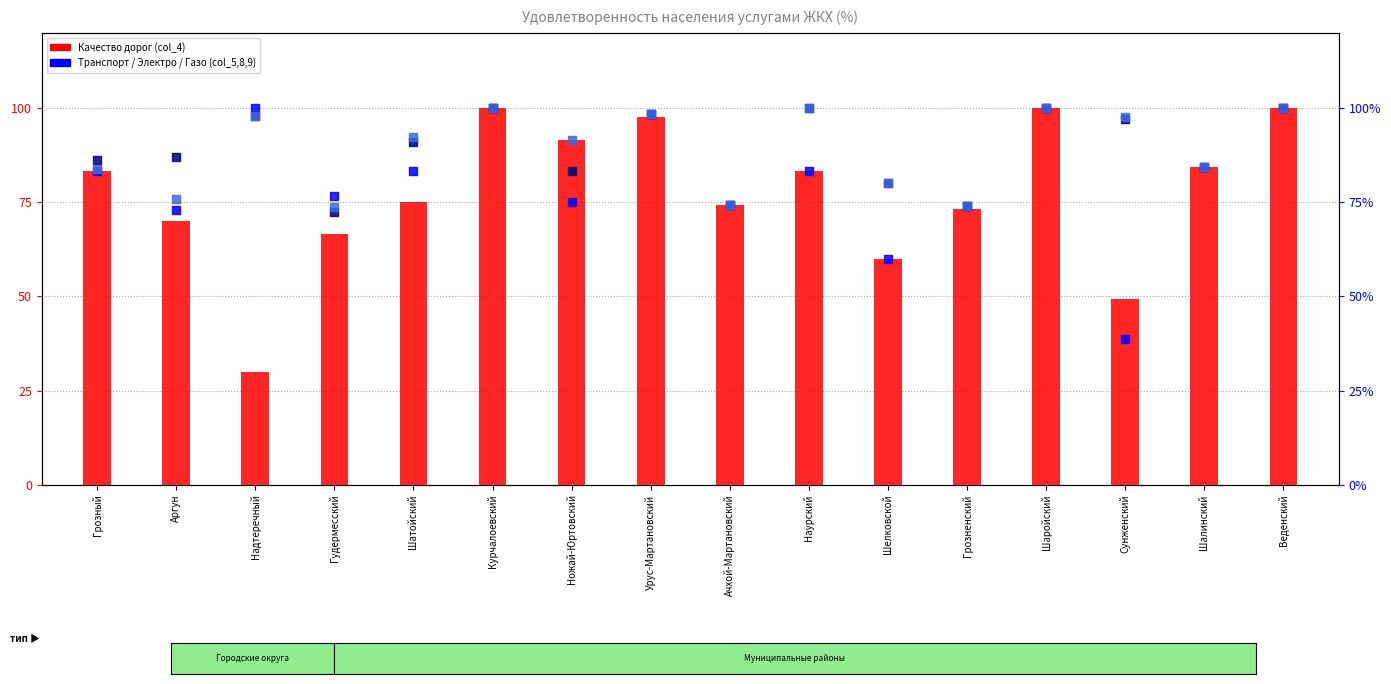

What is the total value across all series at Грозненский?

294.8